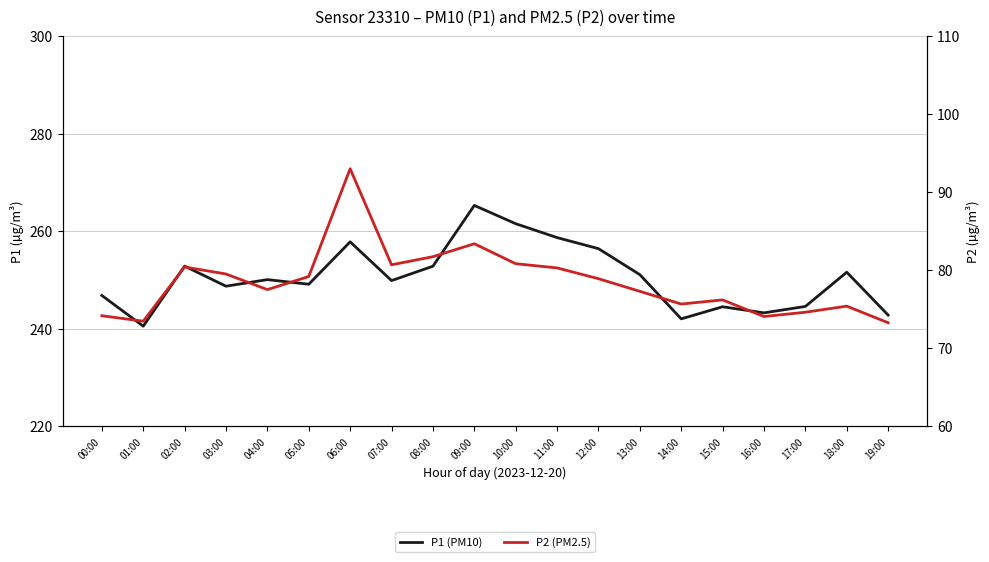

What is the average value of the P2 (PM2.5) series?

78.5